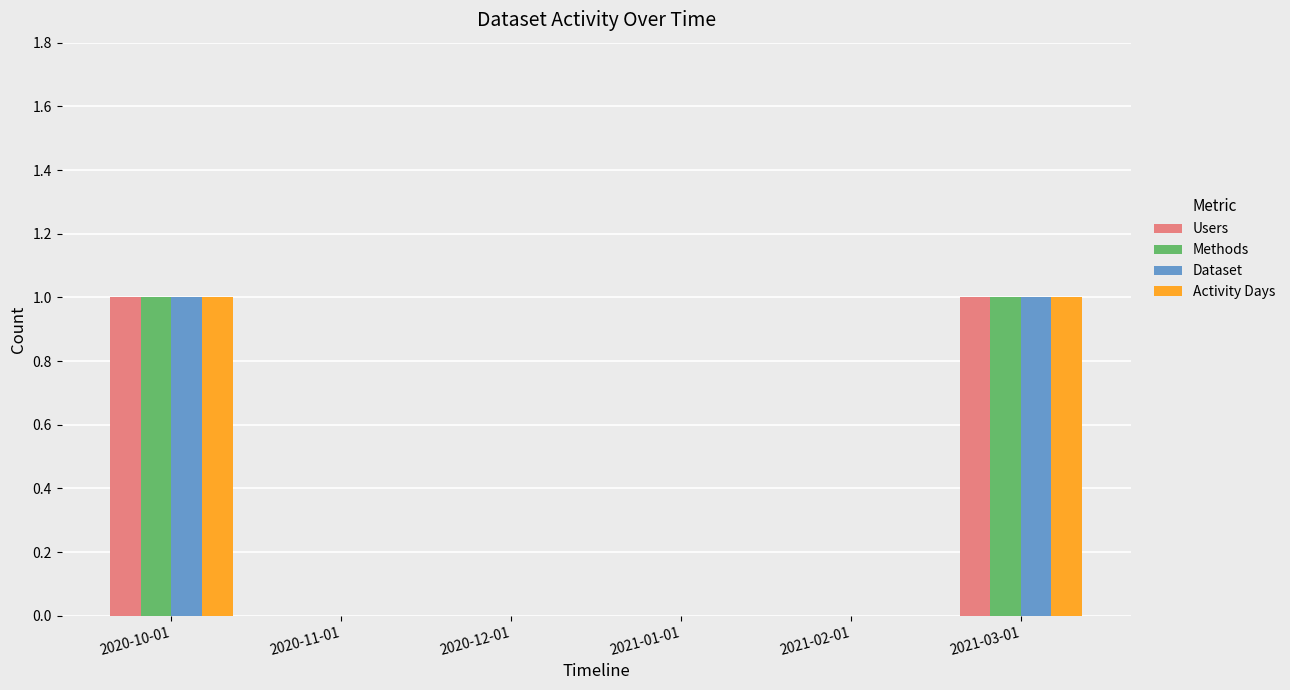

Reading left to right, list all the values displayed in this chart.

Users: 1	0	0	0	0	1
Methods: 1	0	0	0	0	1
Dataset: 1	0	0	0	0	1
Activity Days: 1	0	0	0	0	1